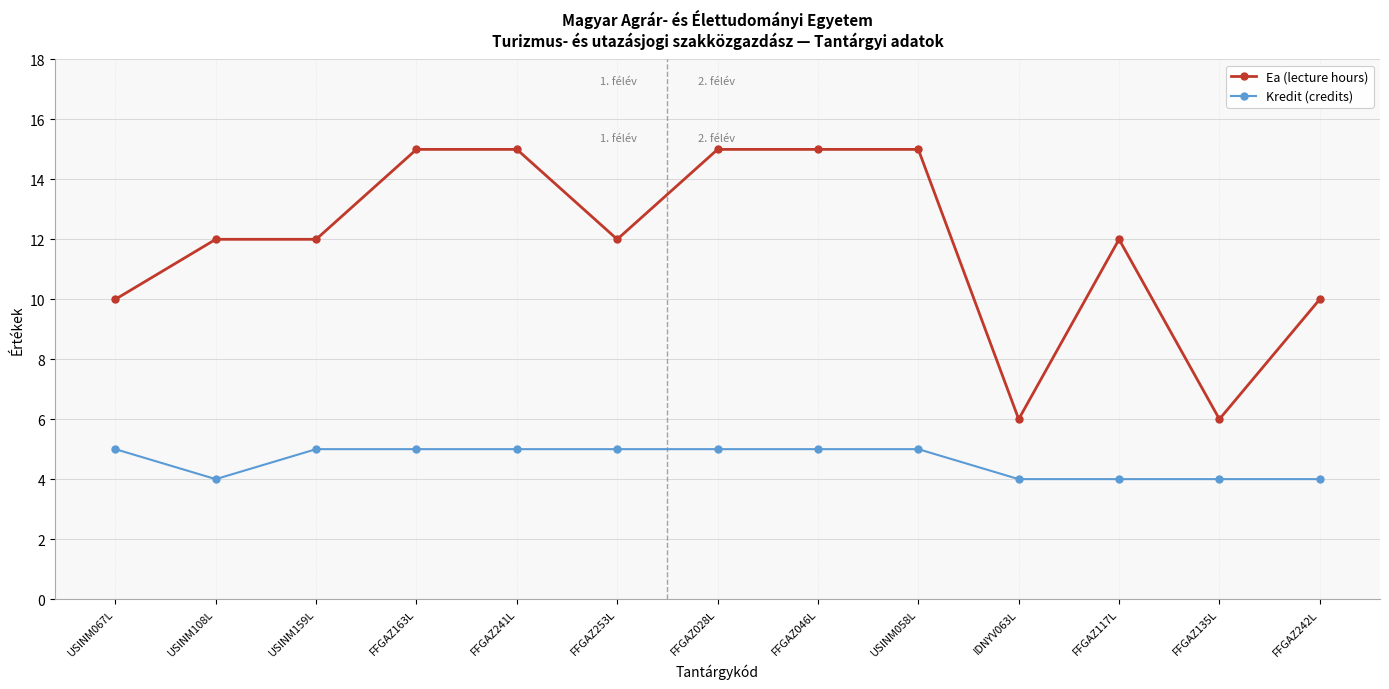

Does the chart have visible grid lines?

Yes